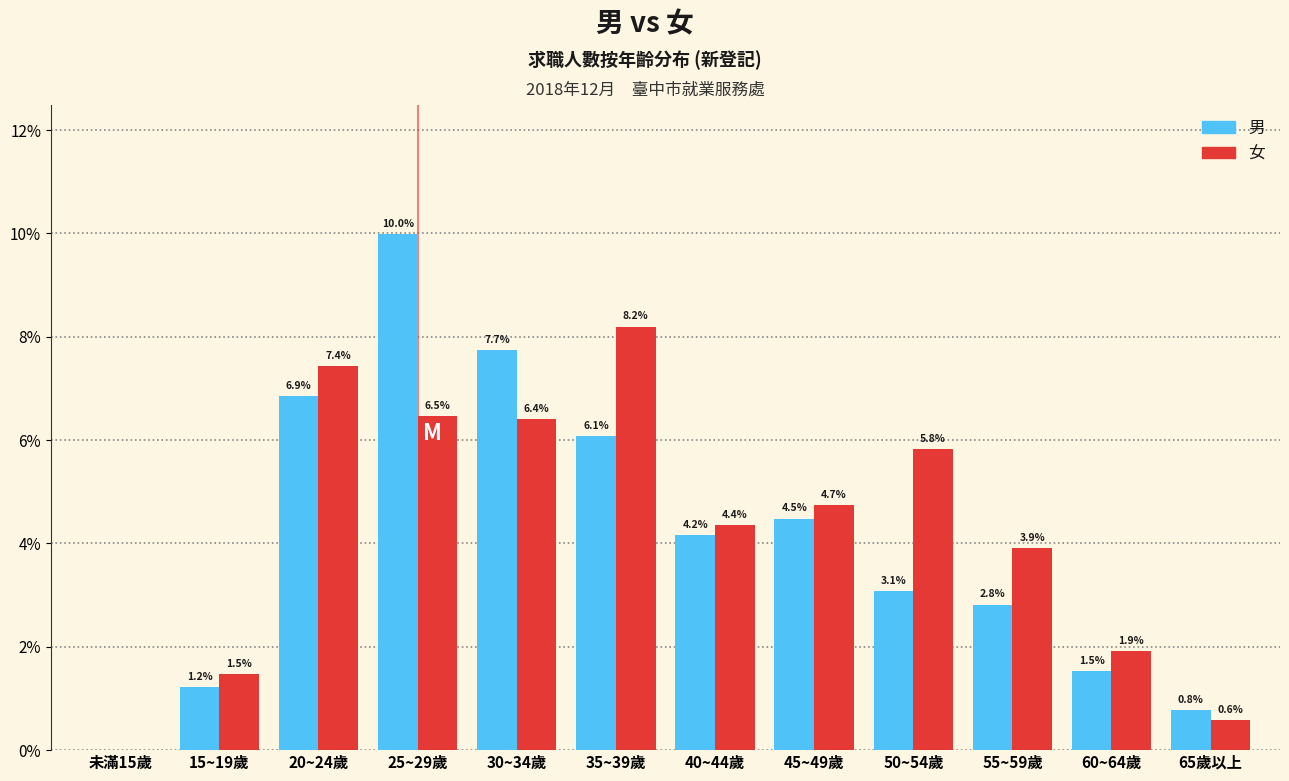

Reading left to right, extract all data points from this chart.

男: 未滿15歲=0.0	15~19歲=1.2	20~24歲=6.9	25~29歲=10.0	30~34歲=7.7	35~39歲=6.1	40~44歲=4.2	45~49歲=4.5	50~54歲=3.1	55~59歲=2.8	60~64歲=1.5	65歲以上=0.8
女: 未滿15歲=0.0	15~19歲=1.5	20~24歲=7.4	25~29歲=6.5	30~34歲=6.4	35~39歲=8.2	40~44歲=4.4	45~49歲=4.7	50~54歲=5.8	55~59歲=3.9	60~64歲=1.9	65歲以上=0.6